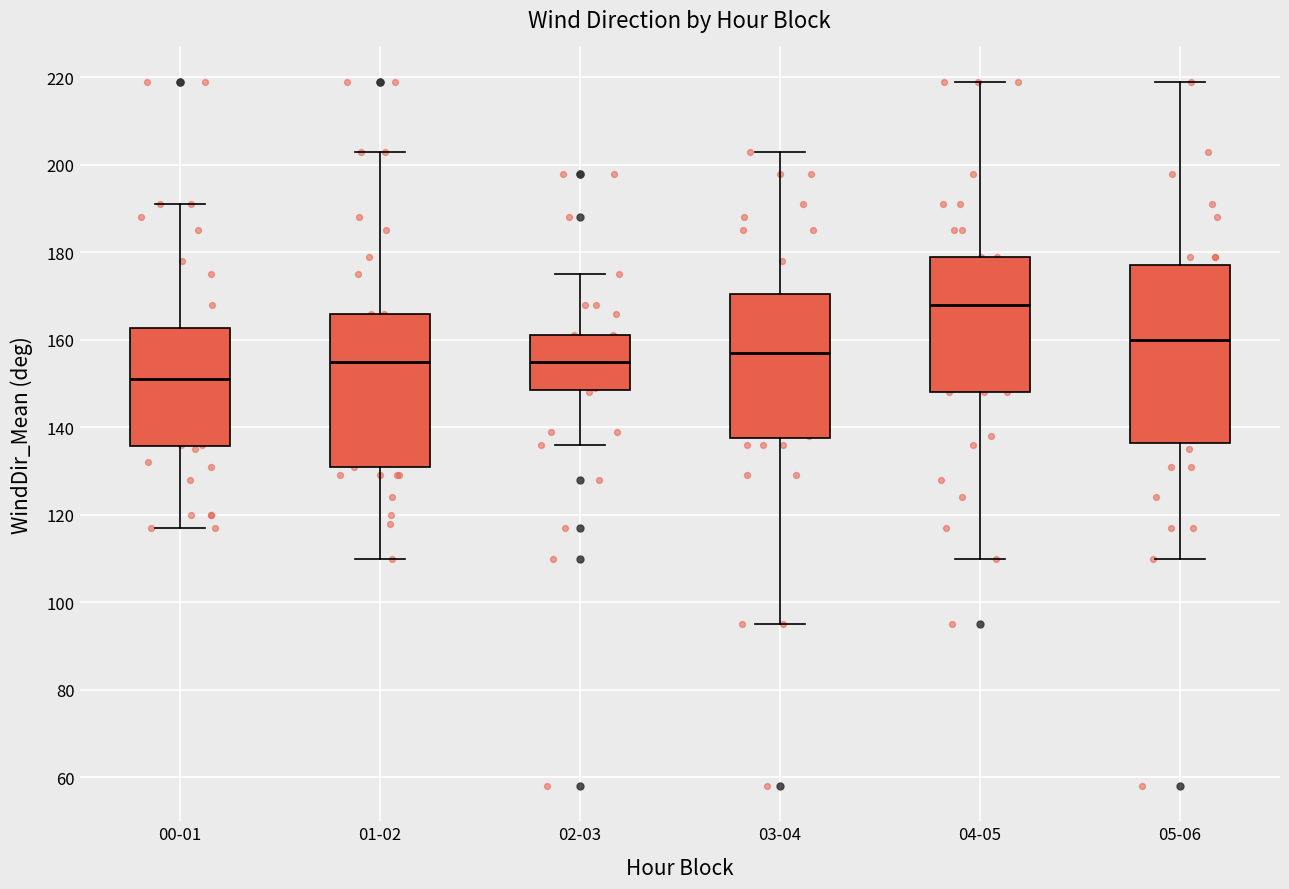

Reading left to right, transcribe this box plot: for each box, give where its median line is, the range the box spans, and where its two whiskers end, as read against the y-axis. The values are not printed on the chart, so give them approximately, as read against the axis.

00-01: median 152, box 136 to 162, whiskers 118 to 192
01-02: median 156, box 132 to 166, whiskers 110 to 204
02-03: median 156, box 148 to 162, whiskers 136 to 176
03-04: median 158, box 138 to 170, whiskers 96 to 204
04-05: median 168, box 148 to 180, whiskers 110 to 220
05-06: median 160, box 136 to 178, whiskers 110 to 220